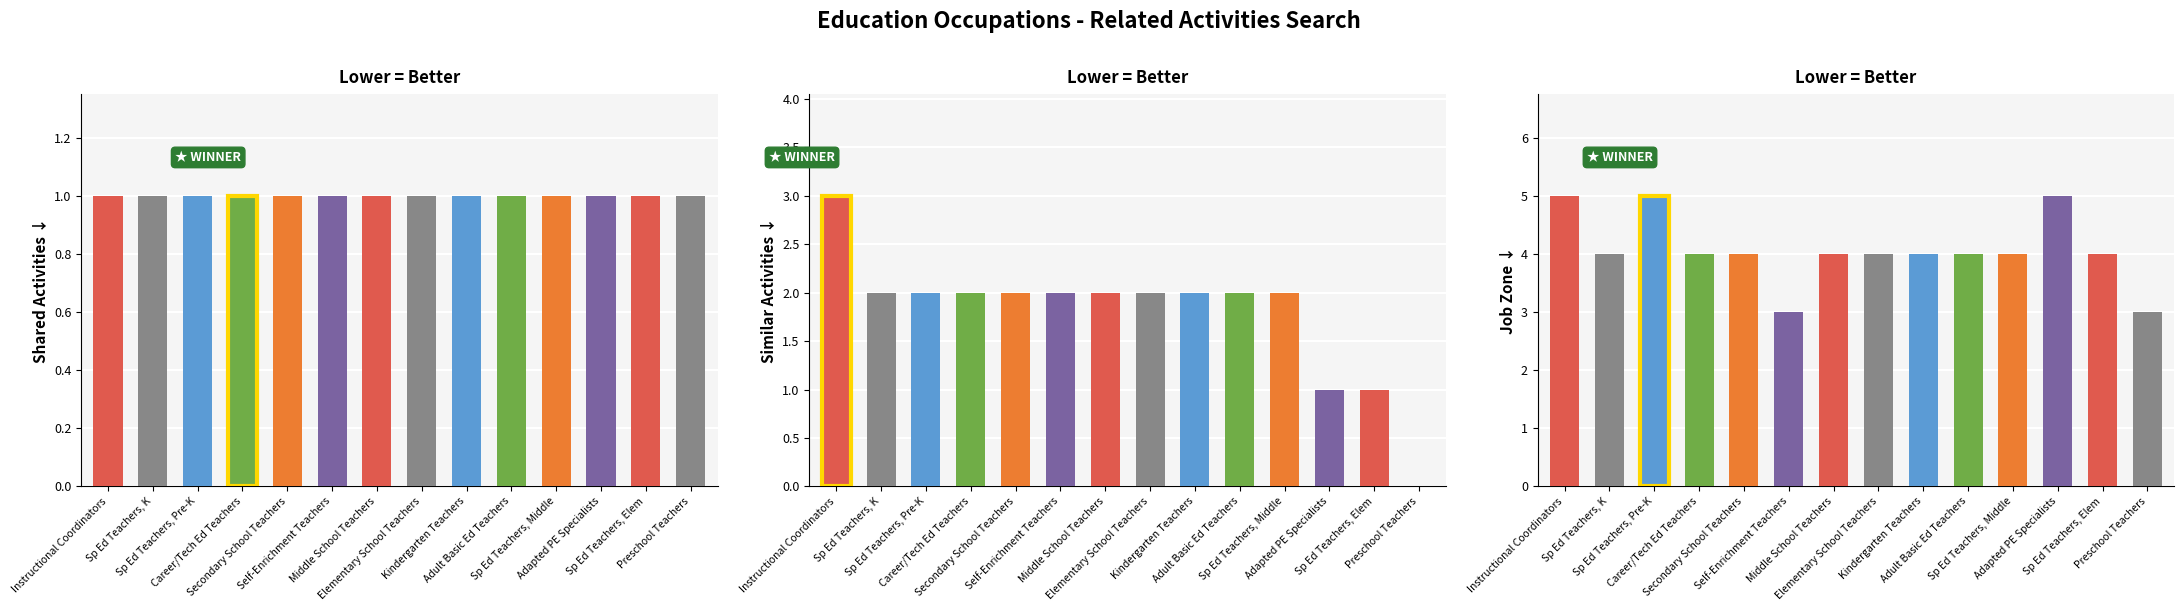

How many similar_activities values are between 2 and 3?

11